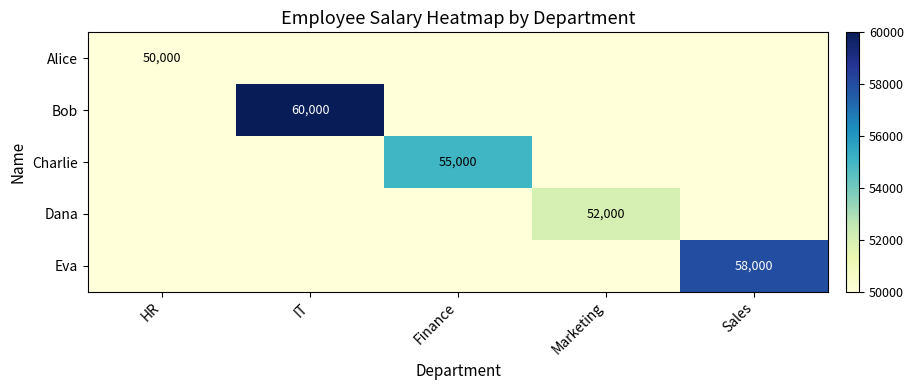

Is it true that Alice equals 16161 at HR?

False